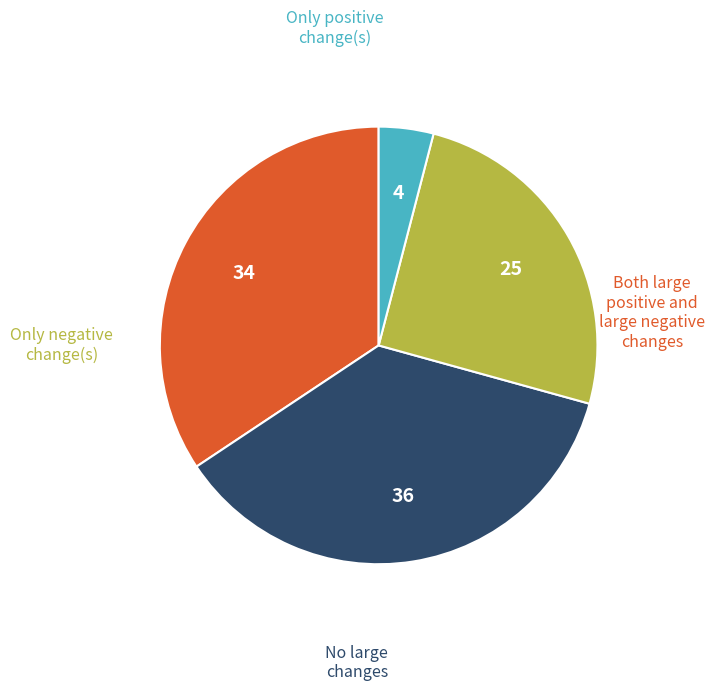

Does any single category account for the majority?

No